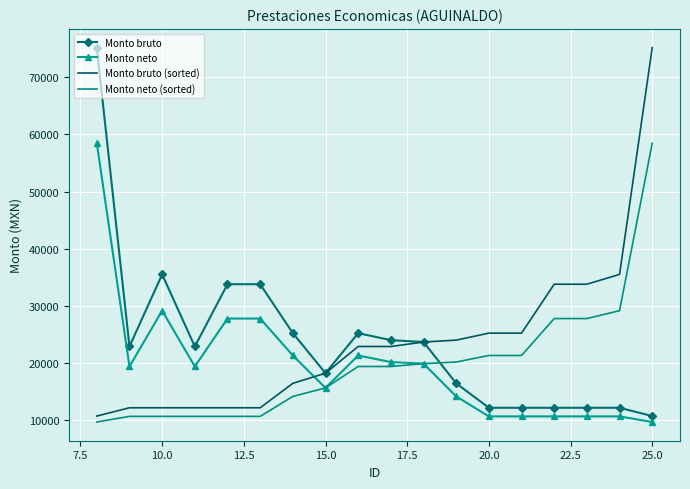

What is the highest value of the Monto bruto series?

75221.3